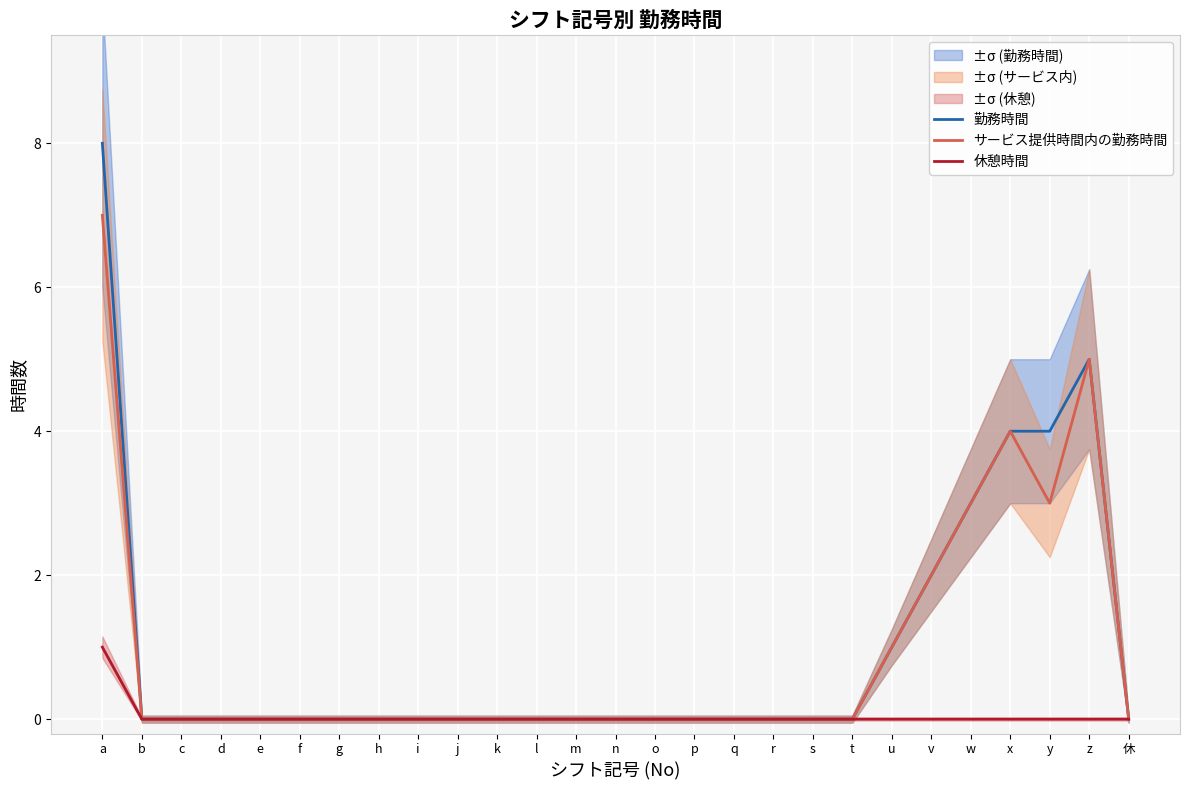

Where is 休憩時間 nearest to the value 0?

b